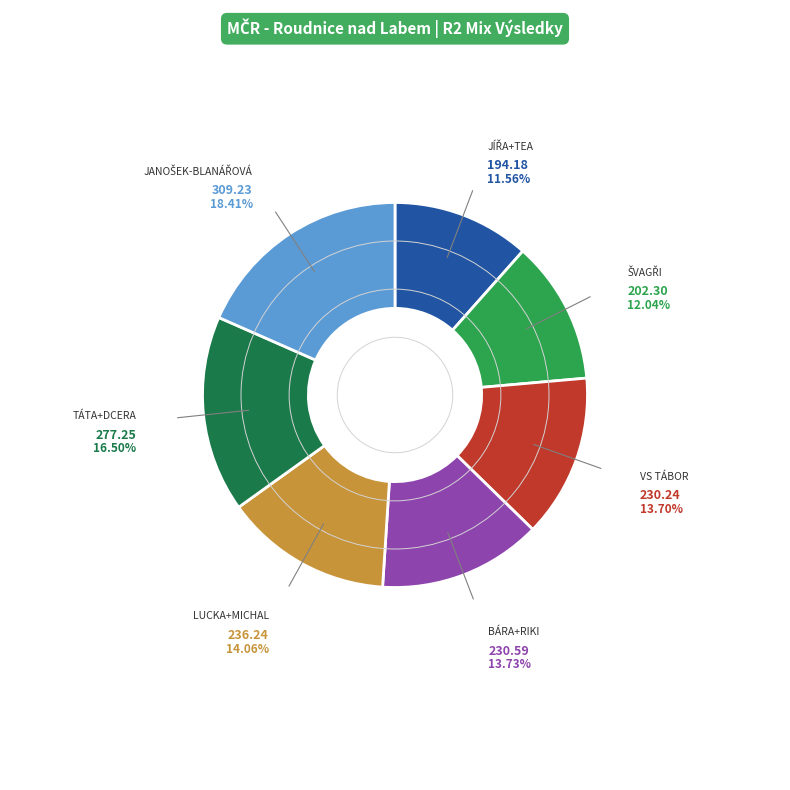

Does any single category account for the majority?

No